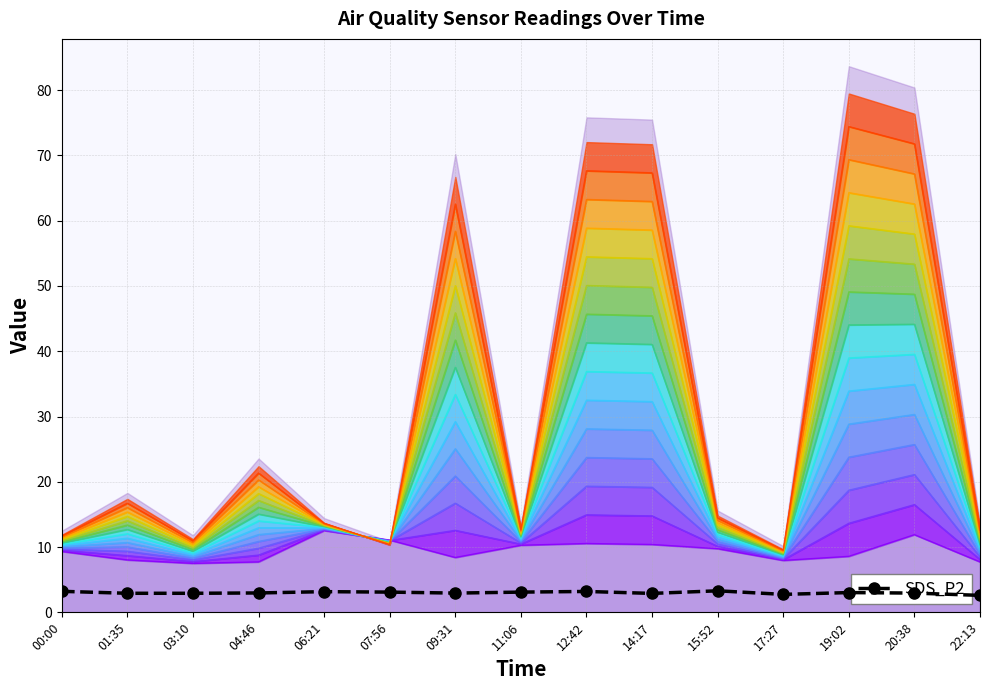

Approximately how many times larger is the value at 14:17 compared to 04:46?

1.0